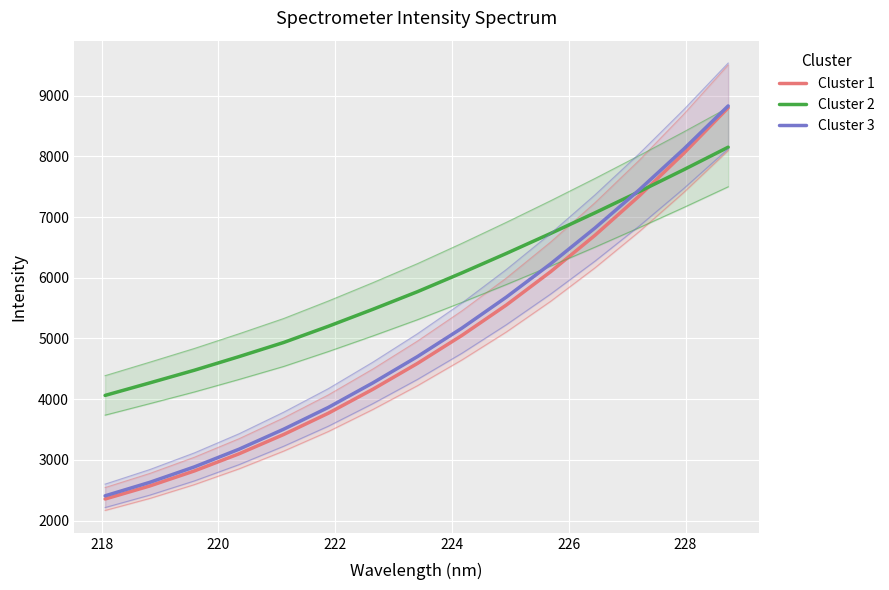

Reading left to right, extract all data points from this chart.

Cluster 1: 2355.5	2570.4	2818.1	3100.1	3417.9	3767.9	4162.9	4588.4	5050.0	5550.0	6100.0	6700.0	7350.0	8050.0	8800.0
Cluster 2: 4061.9	4267.9	4476.9	4701.0	4933.5	5200.0	5480.0	5770.0	6080.0	6400.0	6730.0	7070.0	7420.0	7780.0	8150.0
Cluster 3: 2407.8	2630.1	2884.6	3175.8	3505.0	3863.3	4267.9	4701.0	5170.0	5680.0	6230.0	6820.0	7450.0	8120.0	8830.0